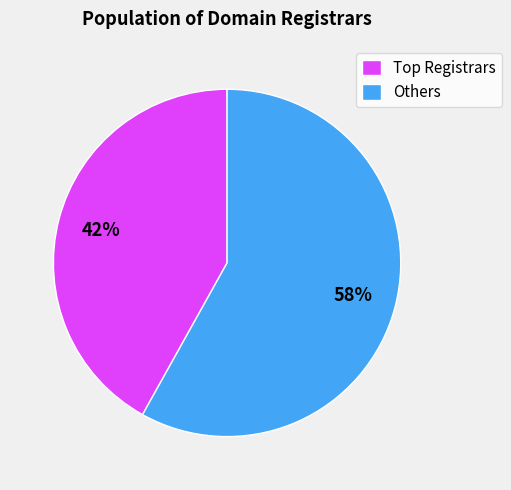

To the nearest percent, what is the average slice percentage?

50%